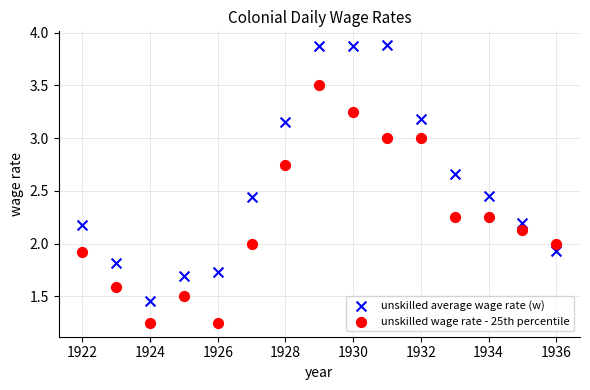

Which series reaches the maximum Y coordinate?

unskilled average wage rate (w)